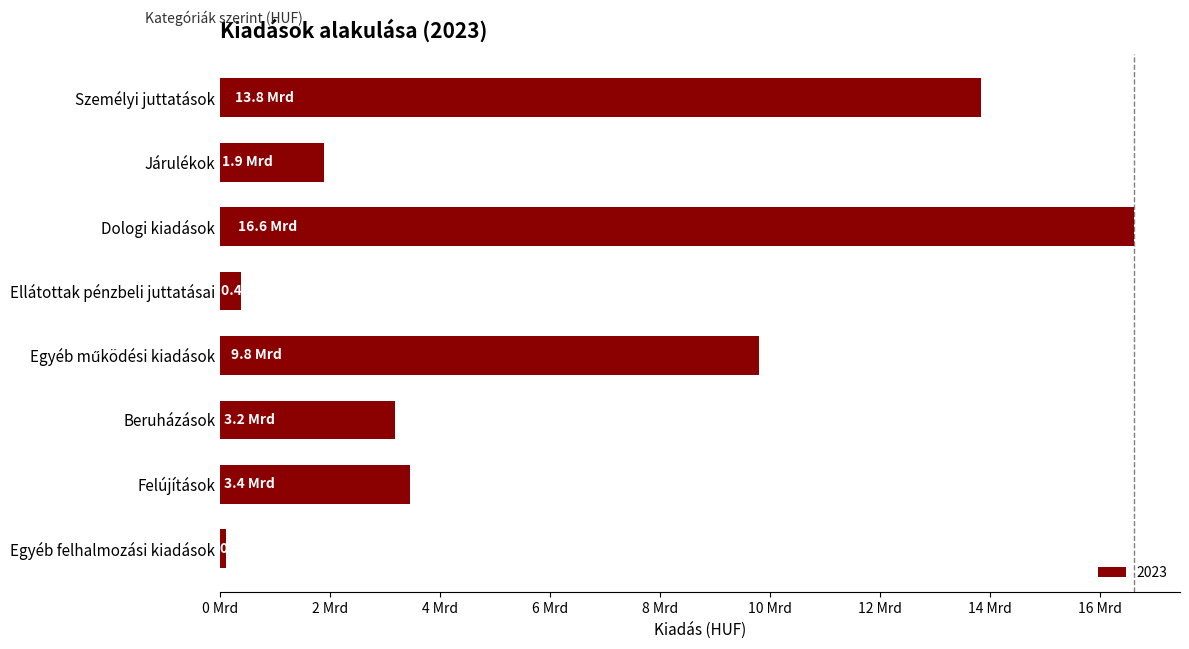

What is the smallest value displayed?

100712499